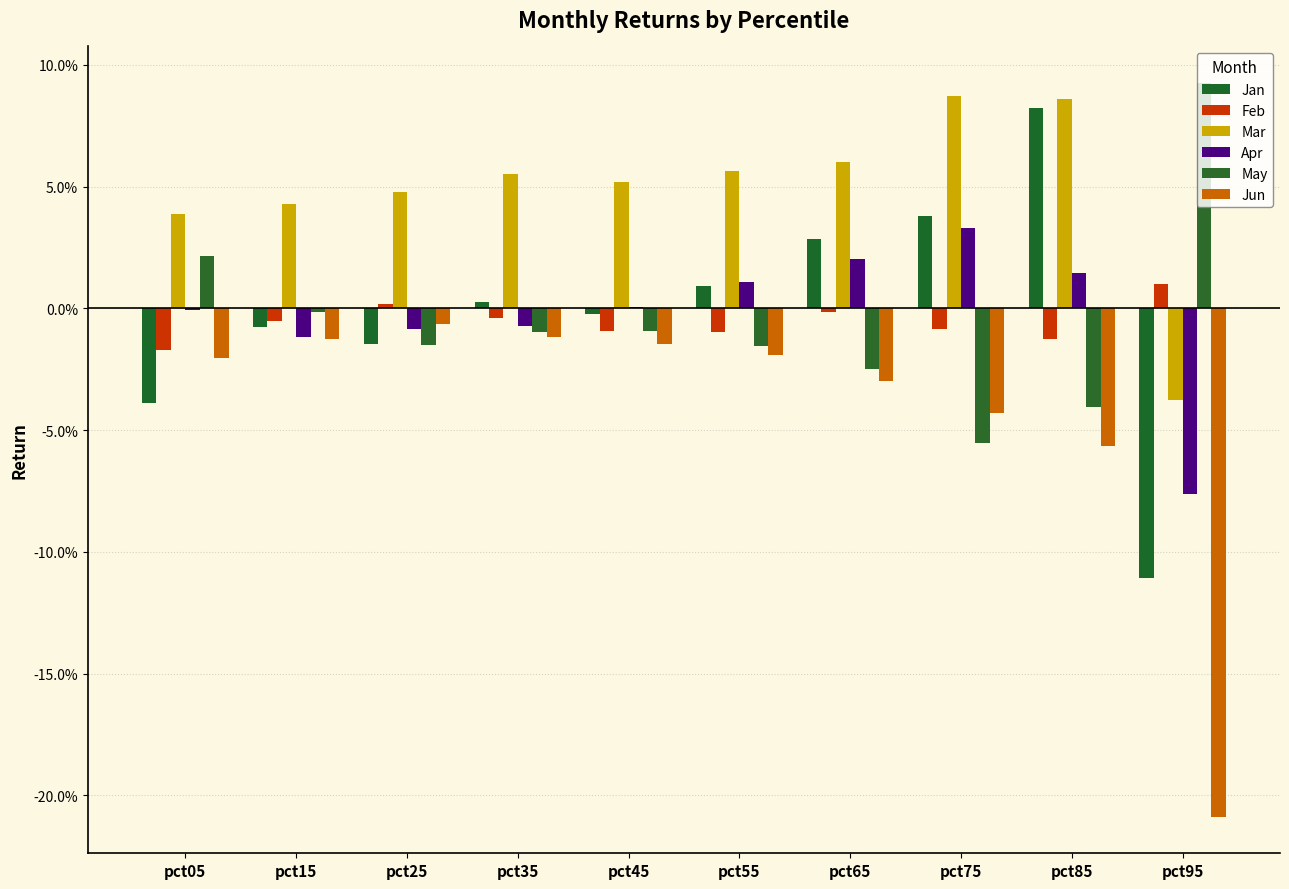

Which series has the largest total across all categories?

Mar